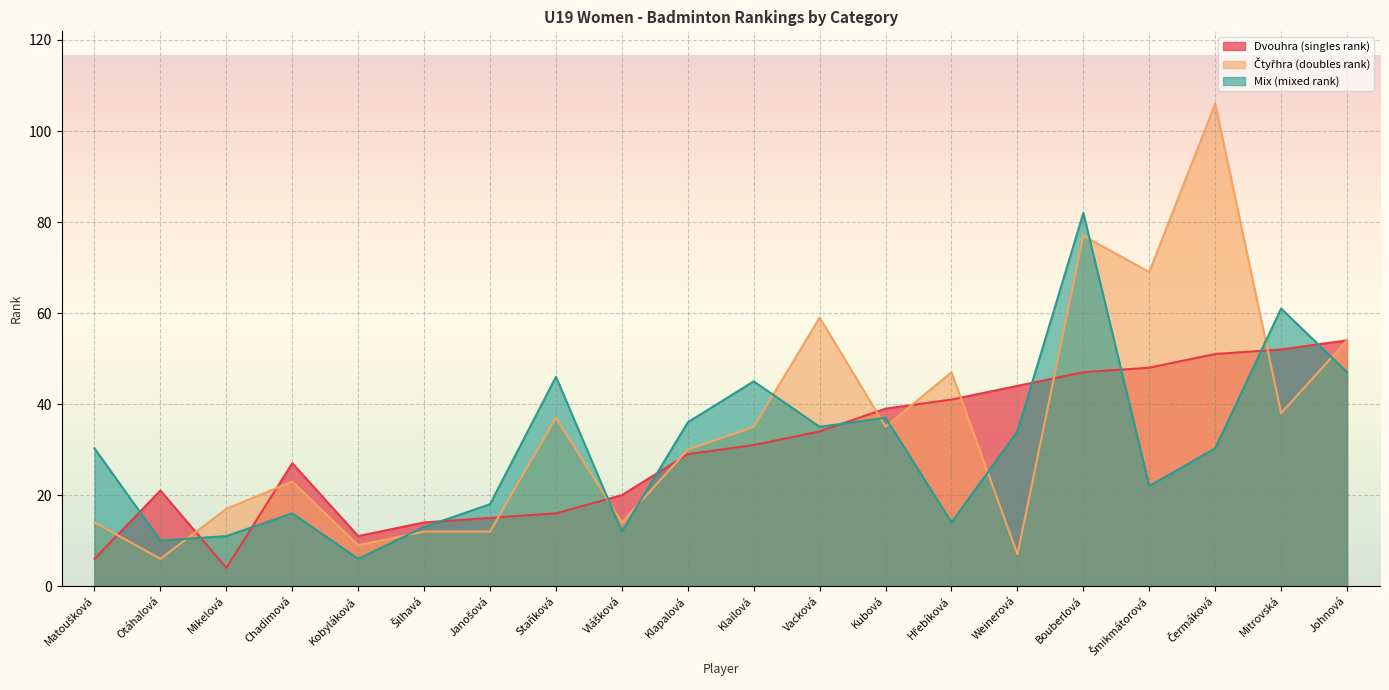

What is the difference between the highest and lowest values at Mikelová?

13.0